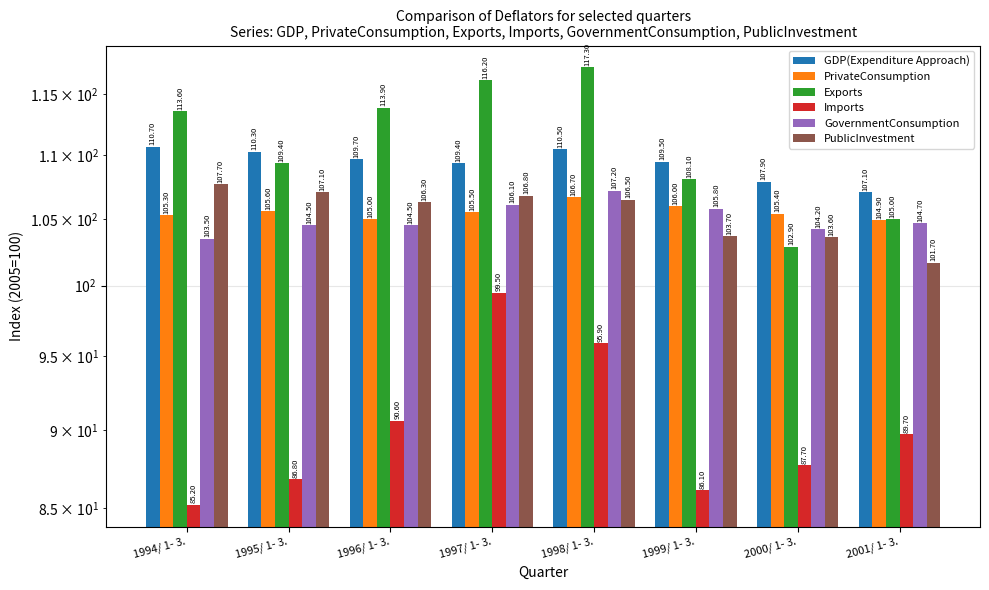

What position from the left is 1997/ 1- 3.?

4